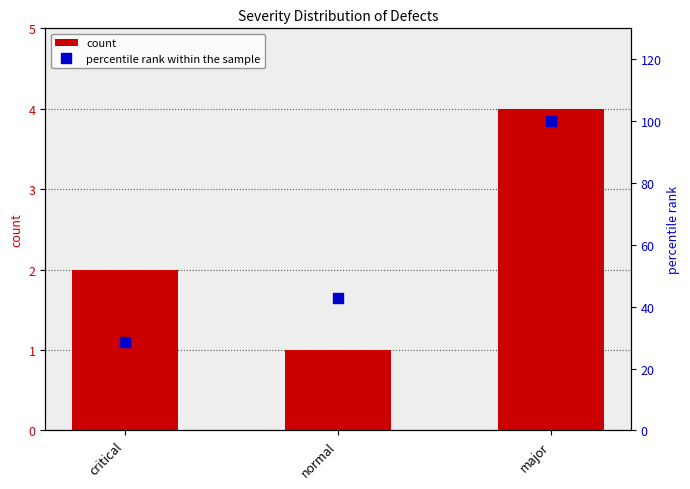

Between critical and major, which series saw the biggest shift?

percentile rank within the sample